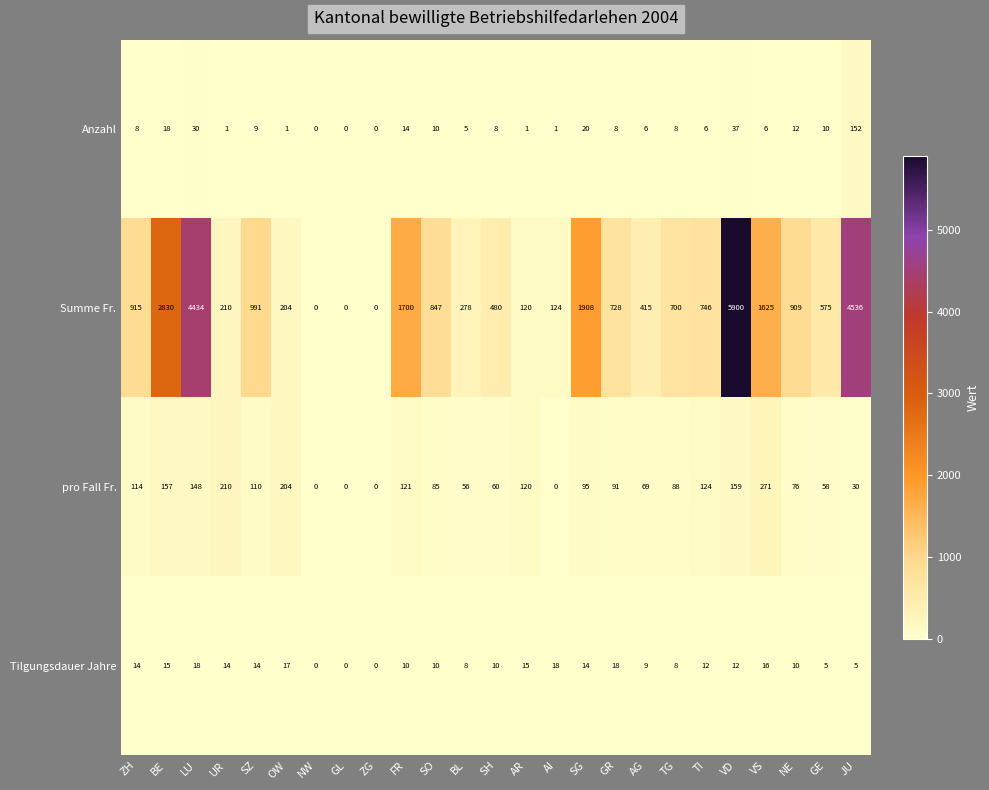

Which series has the largest range (max minus min)?

Summe Fr.